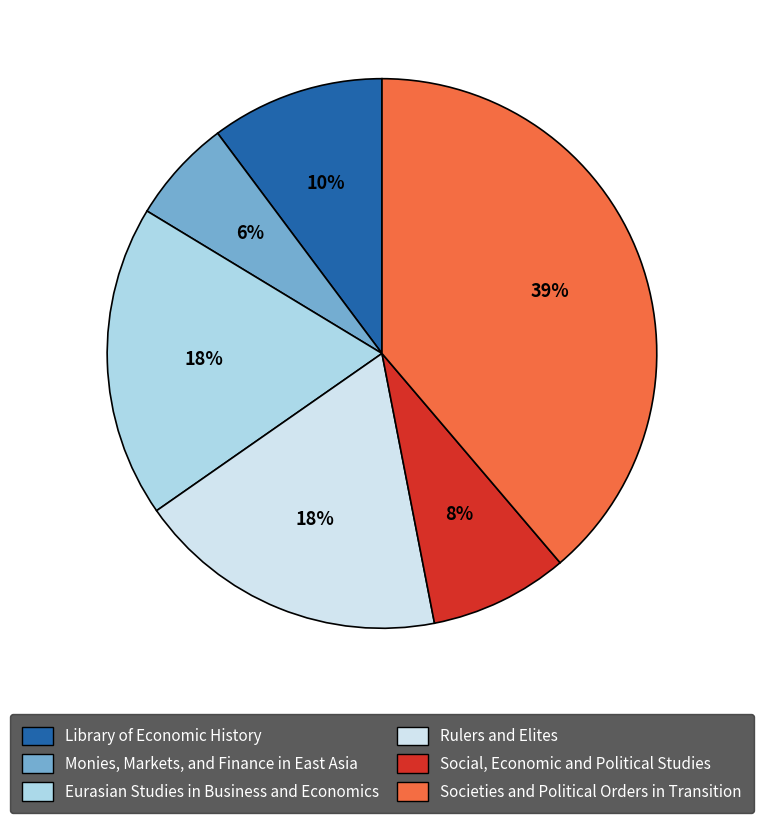

The Eurasian Studies in Business and Economics slice represents 18% of the pie. True or false?

True